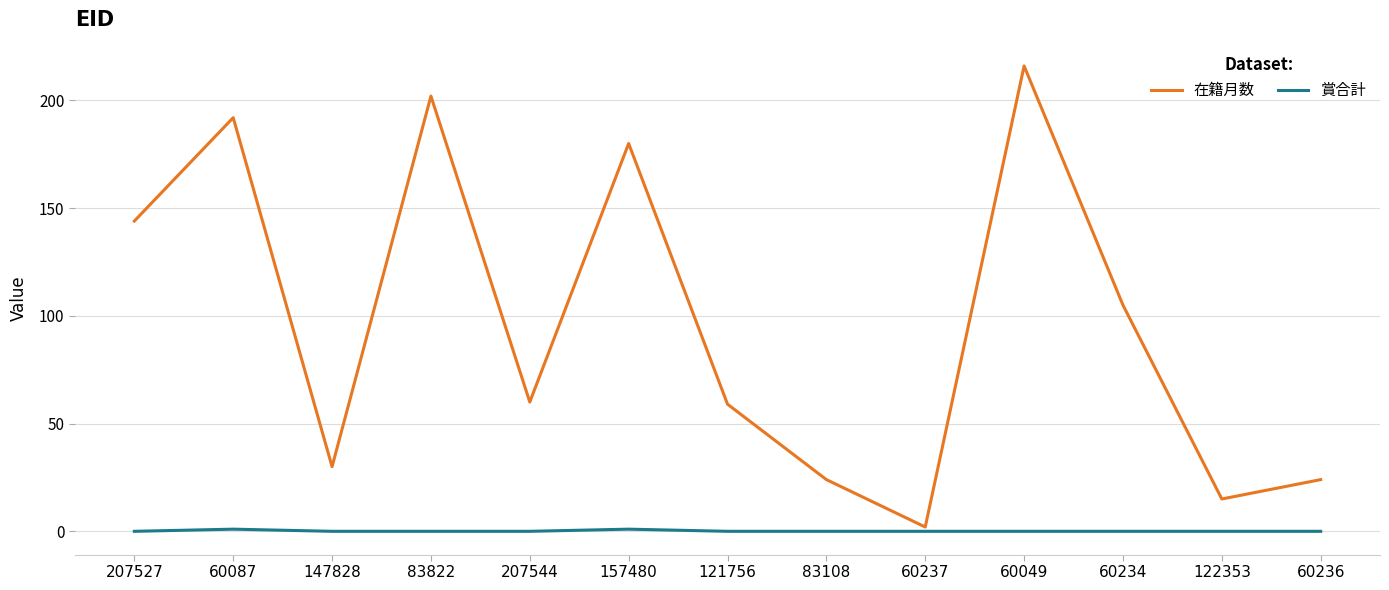

Which series has the widest spread of values?

在籍月数